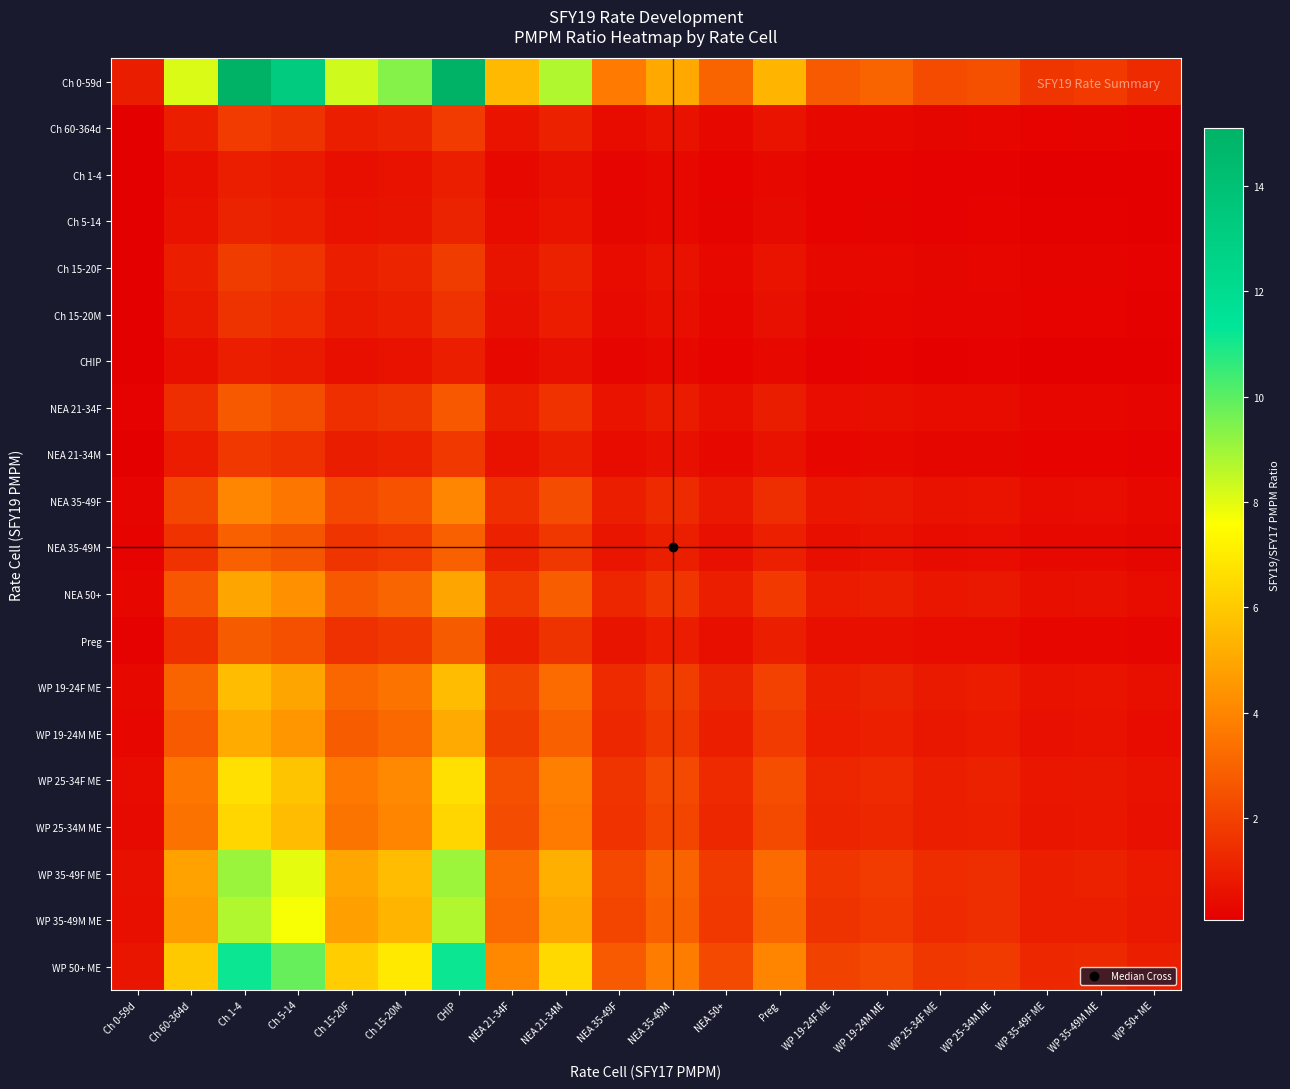

Which label corresponds to the smallest value in the chart?

Ch 0-59d